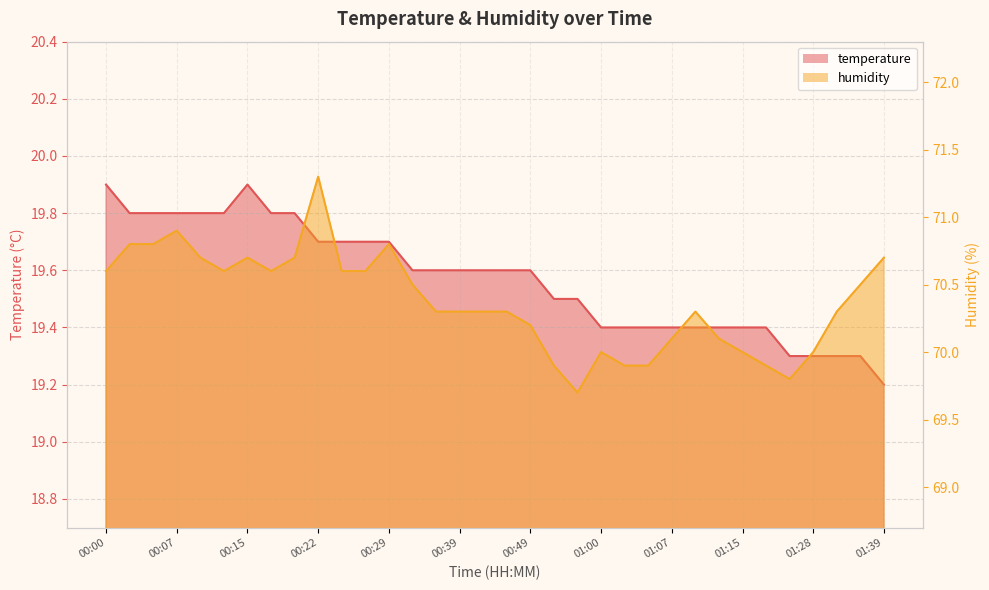

Reading left to right, extract all data points from this chart.

temperature: 19.9	19.8	19.8	19.8	19.8	19.8	19.9	19.8	19.8	19.7	19.7	19.7	19.7	19.6	19.6	19.6	19.6	19.6	19.6	19.5	19.5	19.4	19.4	19.4	19.4	19.4	19.4	19.4	19.4	19.3	19.3	19.3	19.3	19.2
humidity: 70.6	70.8	70.8	70.9	70.7	70.6	70.7	70.6	70.7	71.3	70.6	70.6	70.8	70.5	70.3	70.3	70.3	70.3	70.2	69.9	69.7	70.0	69.9	69.9	70.1	70.3	70.1	70.0	69.9	69.8	70.0	70.3	70.5	70.7